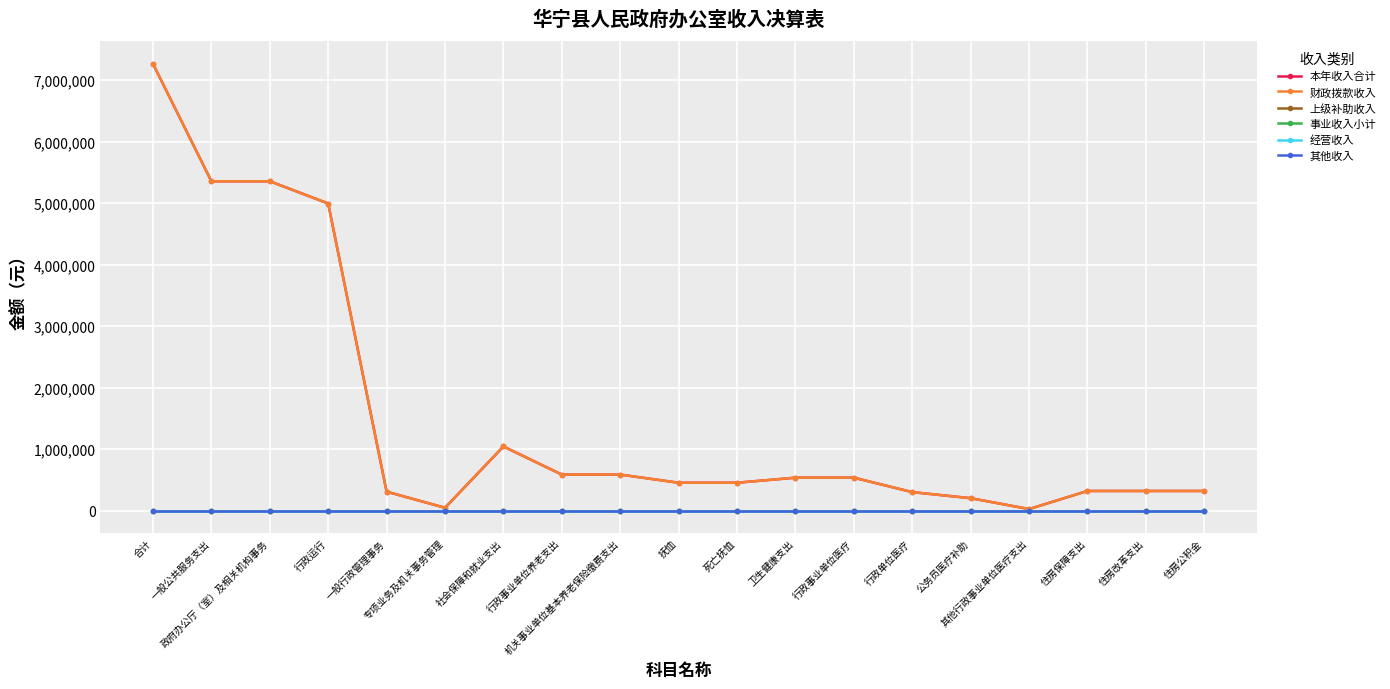

True or false: 经营收入 and 事业收入小计 cross at least once.

False